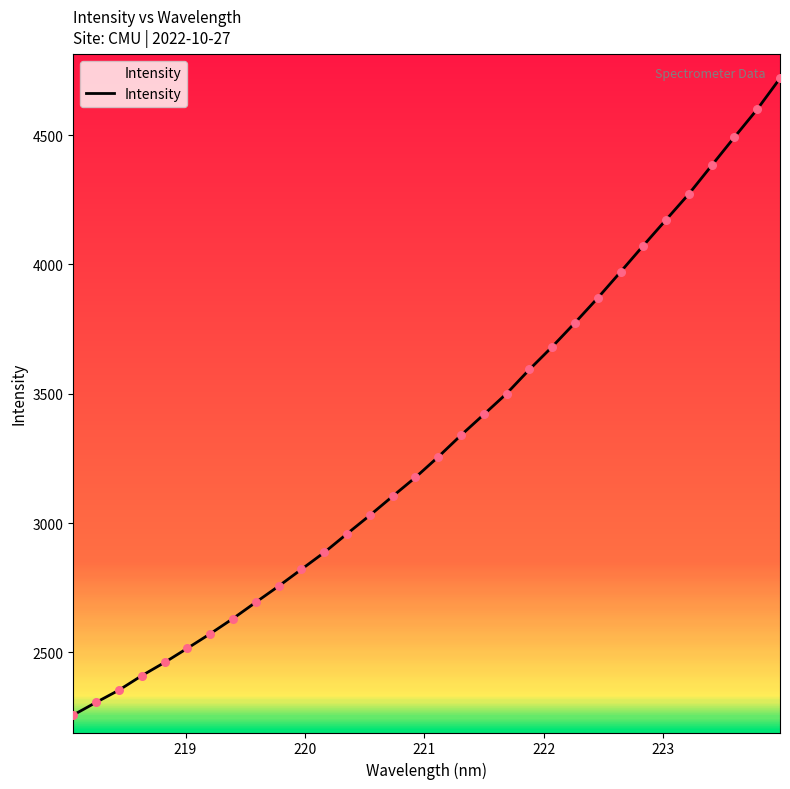

What is the difference between the maximum and minimum values?

2461.6